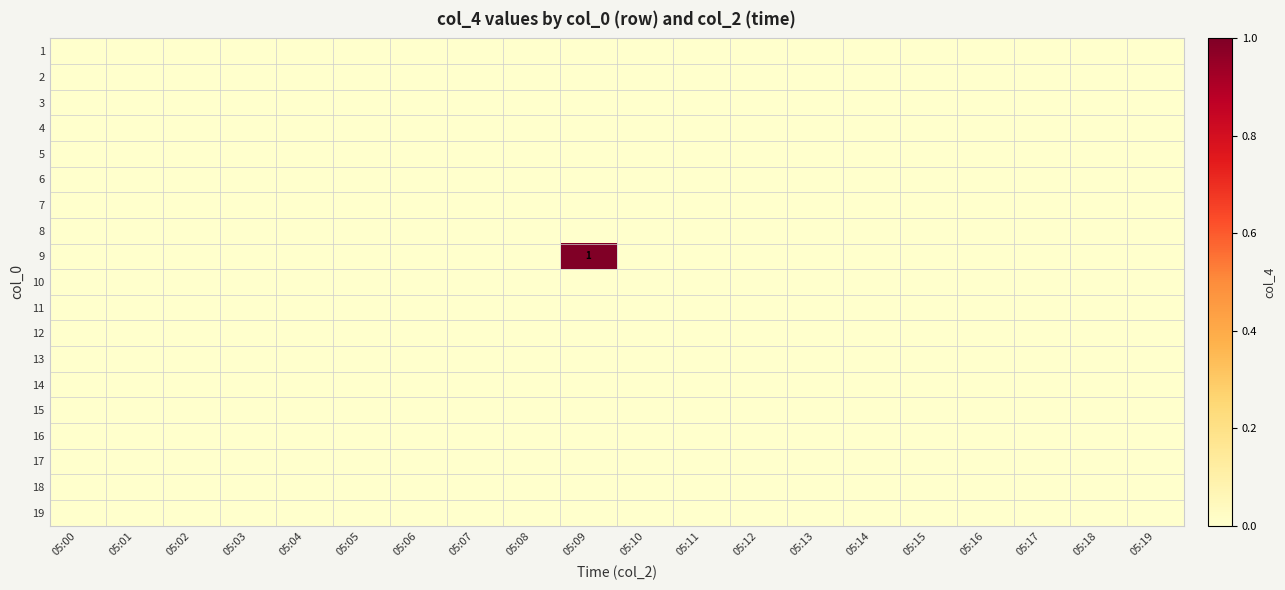

At 05:01, list the series in order from smallest to largest.

1, 2, 3, 4, 5, 6, 7, 8, 9, 10, 11, 12, 13, 14, 15, 16, 17, 18, 19